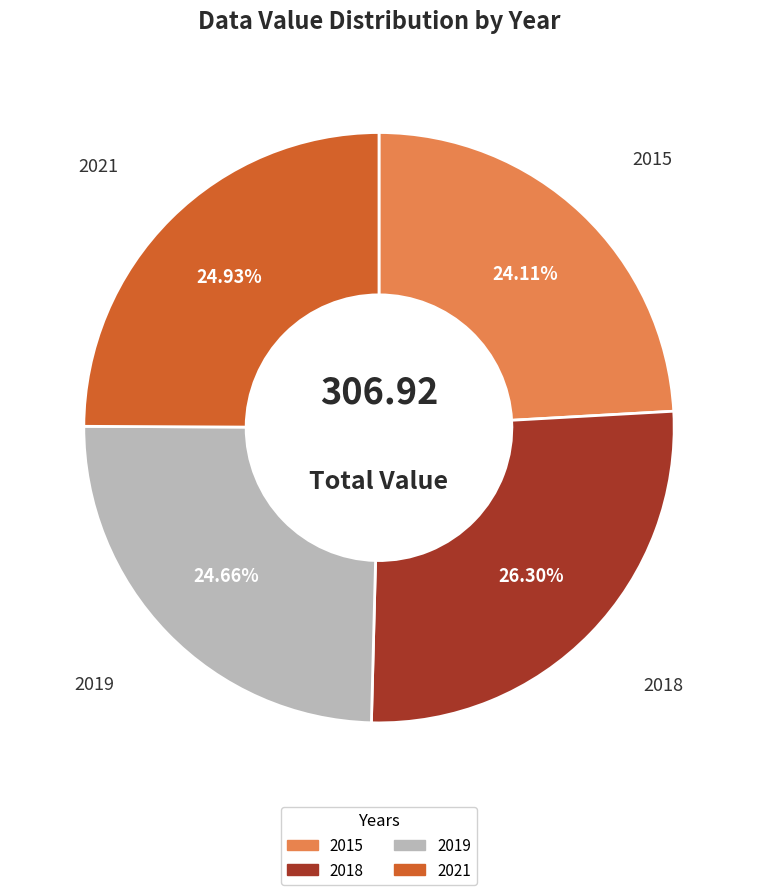

What percentage is NOT represented by 2019?

75.3%